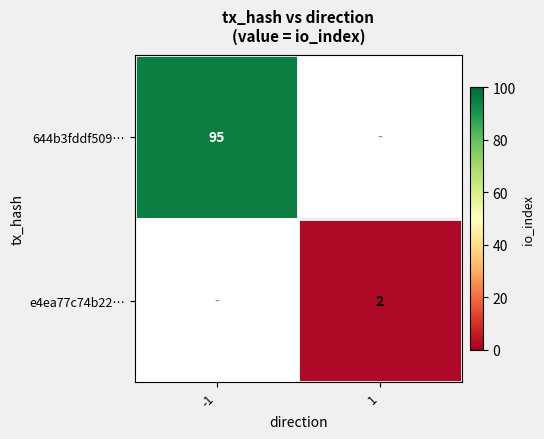

Is it true that e4ea77c74b22… equals 3 at 1?

False